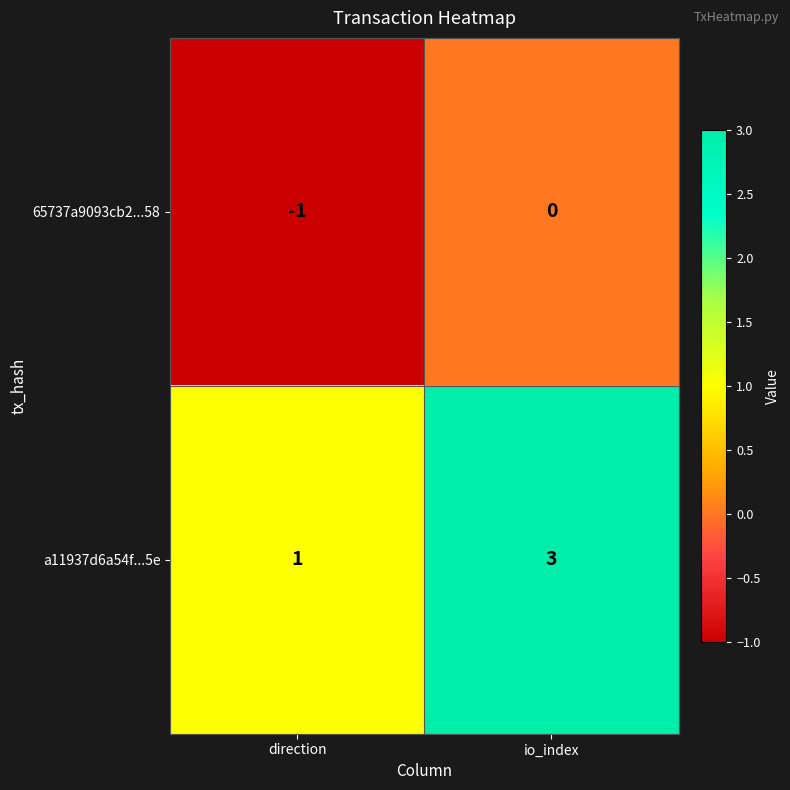

At which label is 65737a9093cb2...58 closest to 0?

io_index